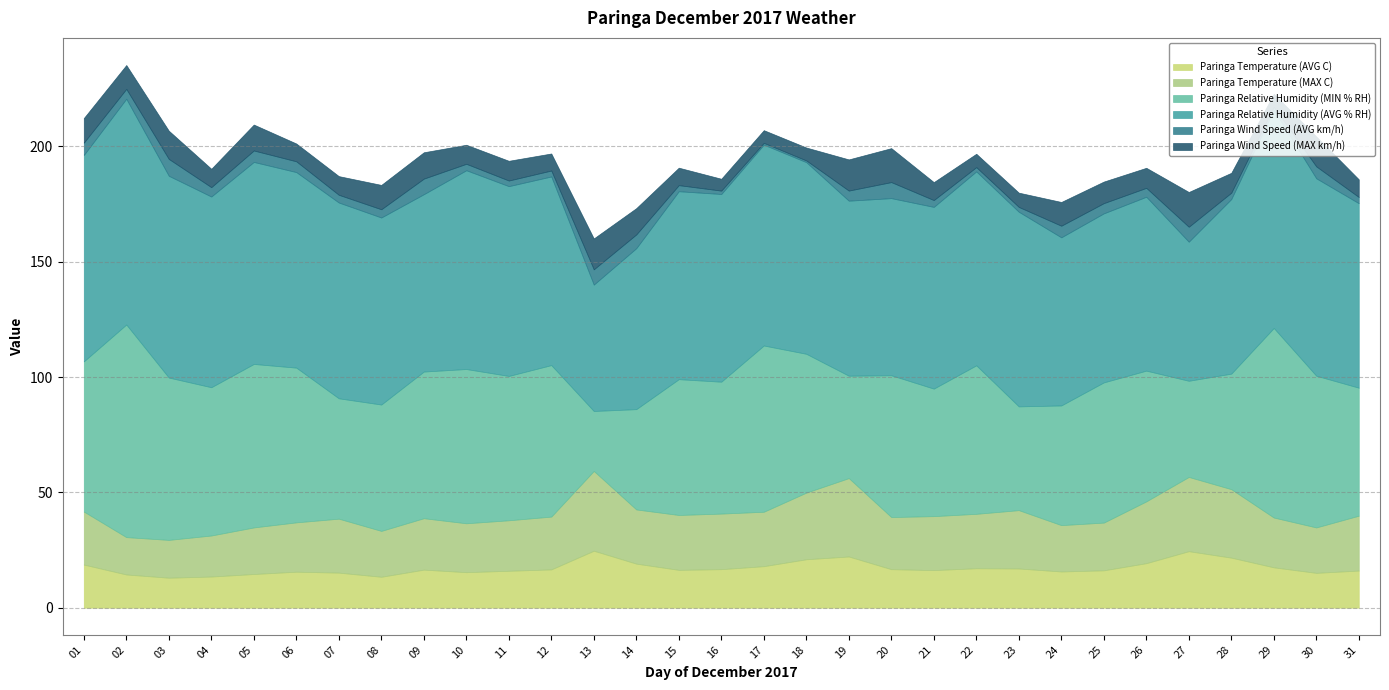

At which category does Paringa Temperature (MAX C) reach its first local valley?

02